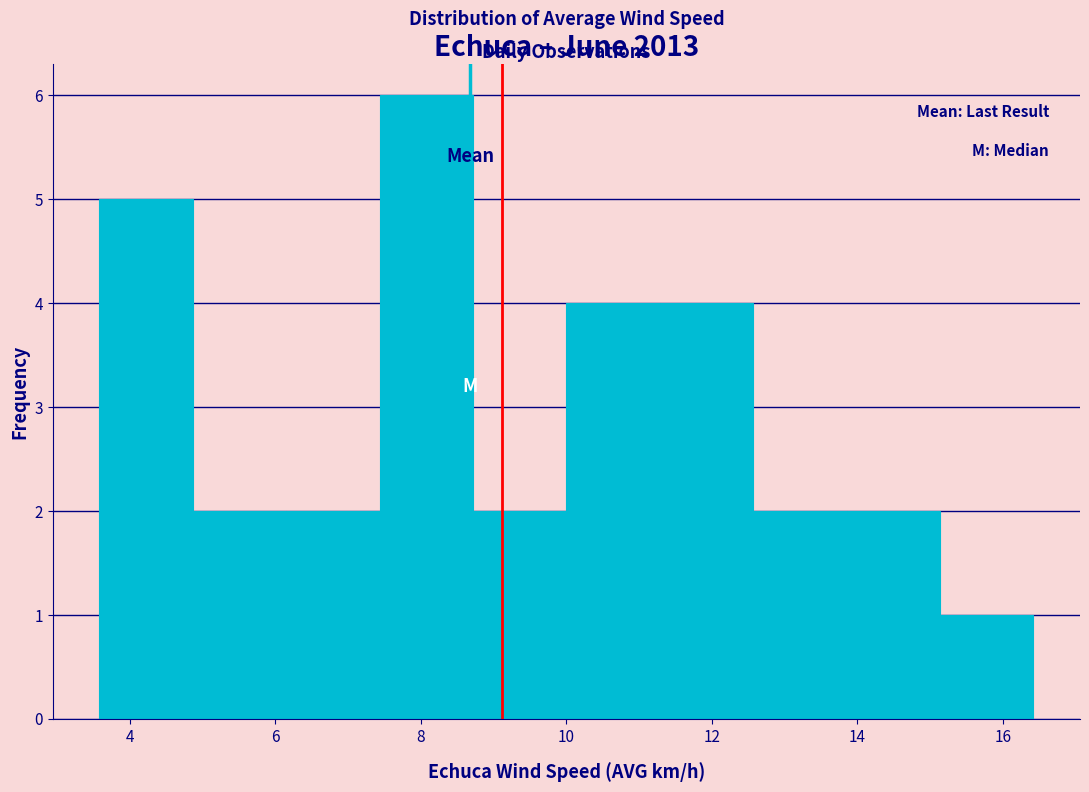

Which range on the x-axis has the tallest bar?

7.4 to 8.8